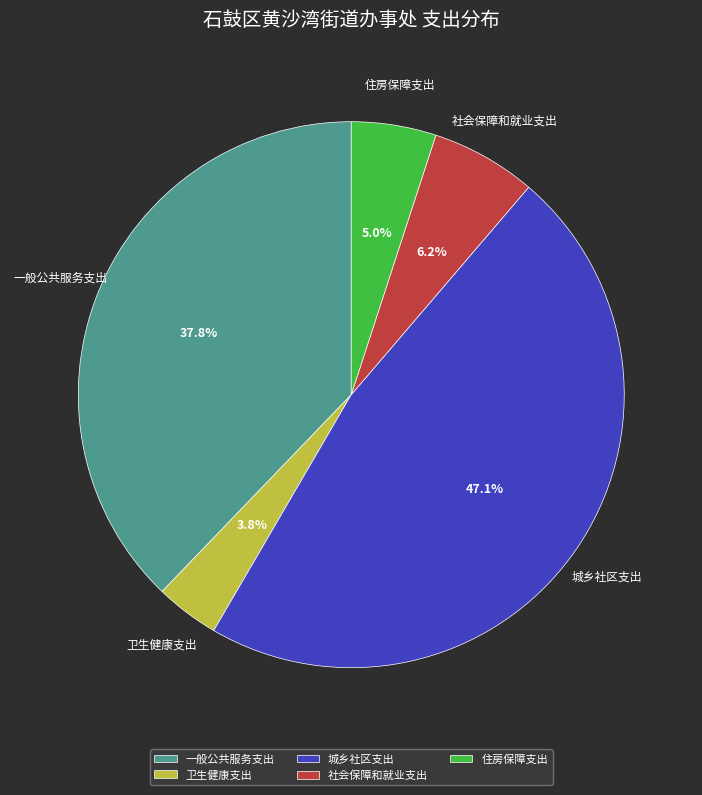

Do 城乡社区支出 and 住房保障支出 together represent more than half of the pie?

Yes